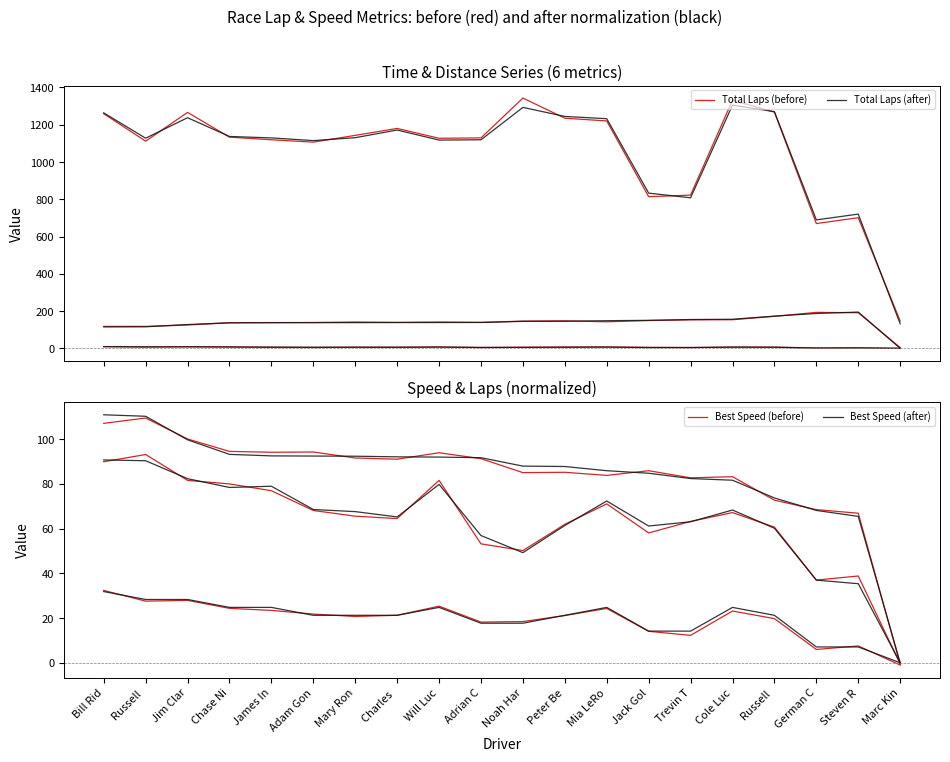

Is it true that Best Speed (after) equals 145.3 at Adam Gon?

False